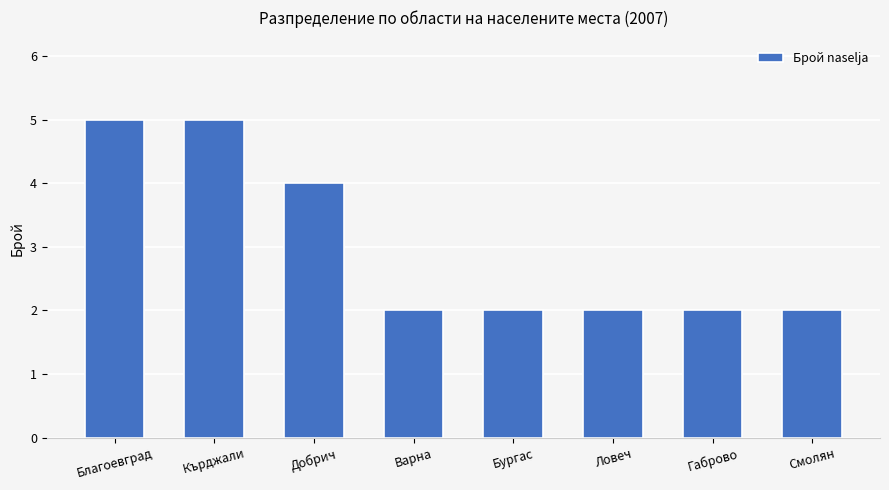

Is it true that the value at Смолян is 3?

False